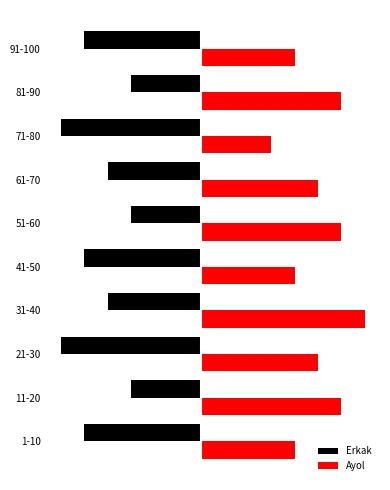

What are all the series names shown in the legend?

Erkak, Ayol